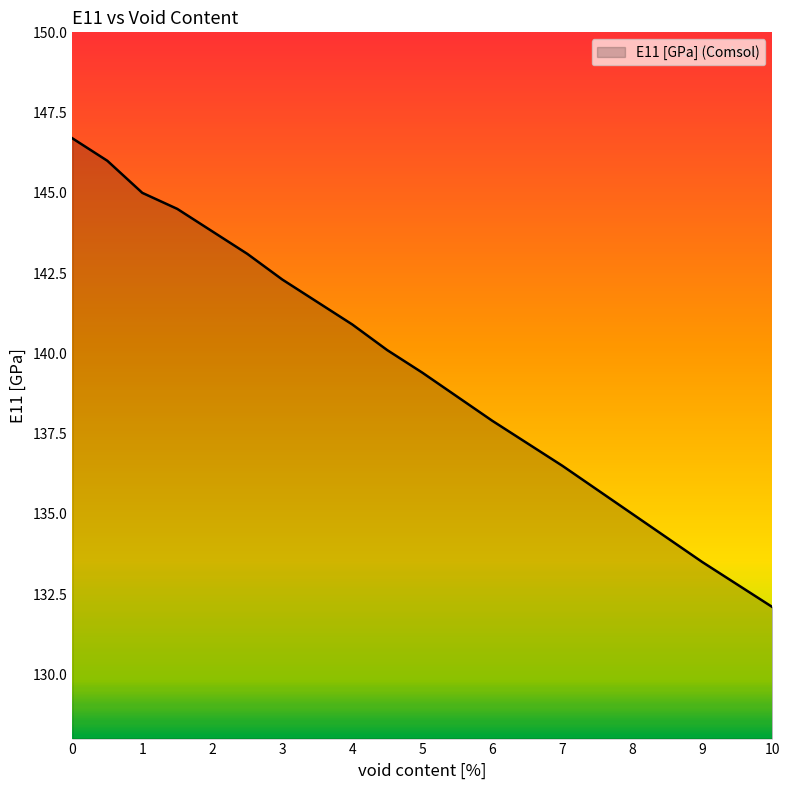

What is the difference between the maximum and minimum values?

14.6